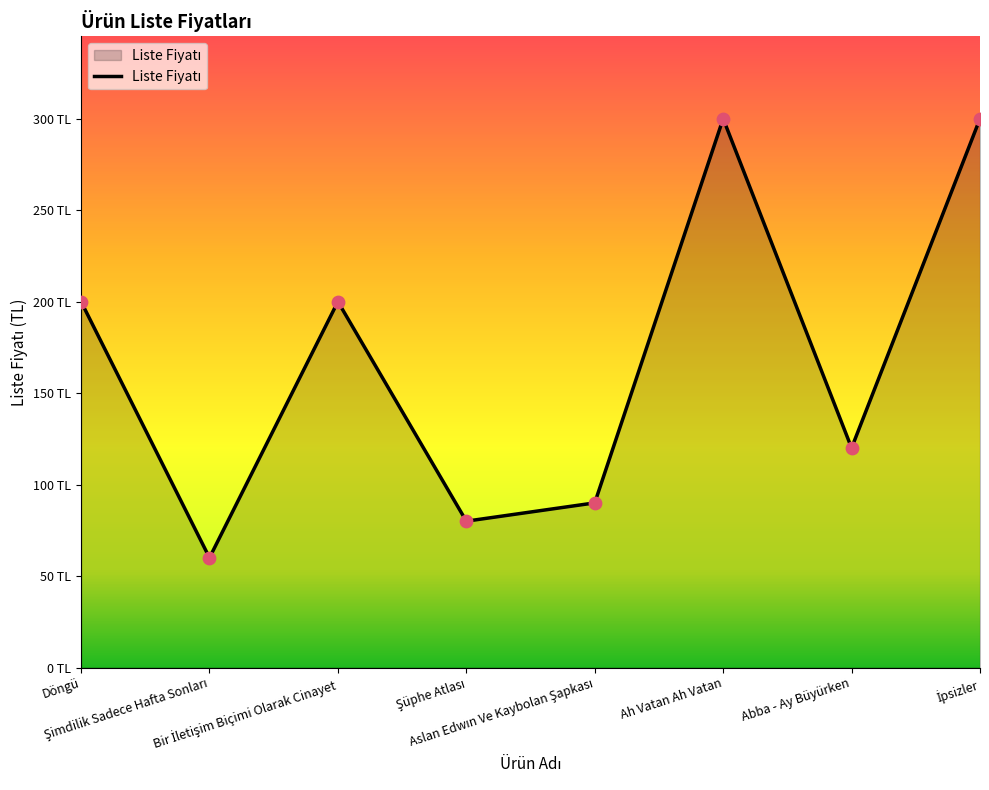

Between Abba - Ay Büyürken and Şimdilik Sadece Hafta Sonları, which is larger?

Abba - Ay Büyürken